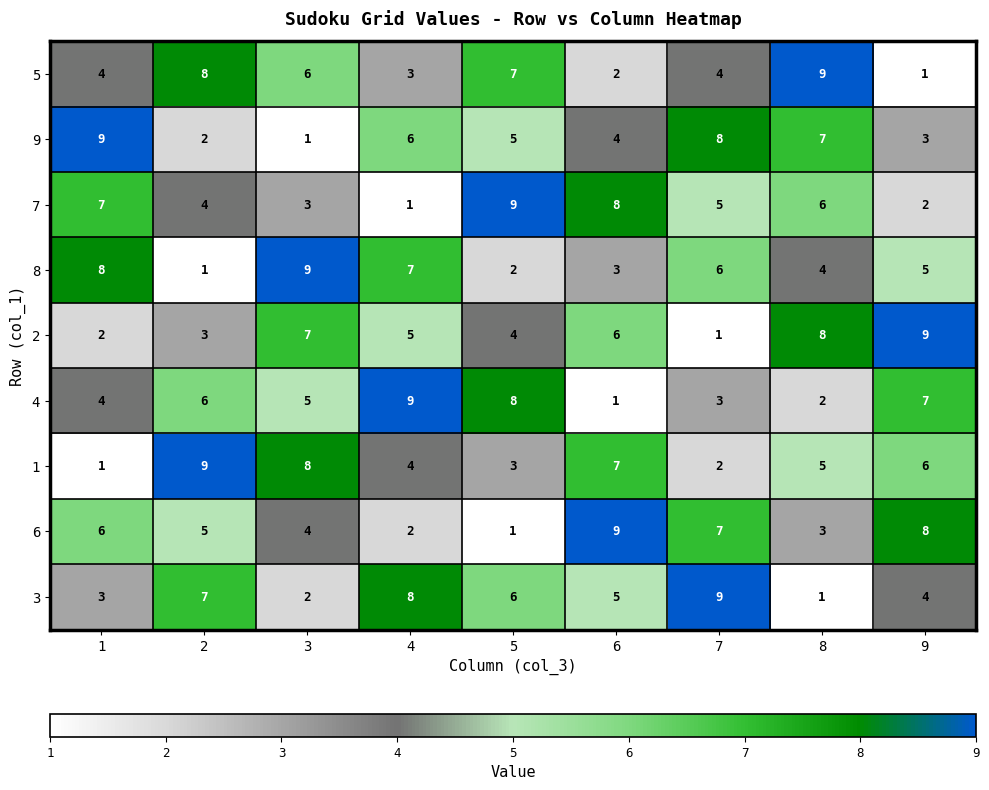

What is the maximum value for 4?

9